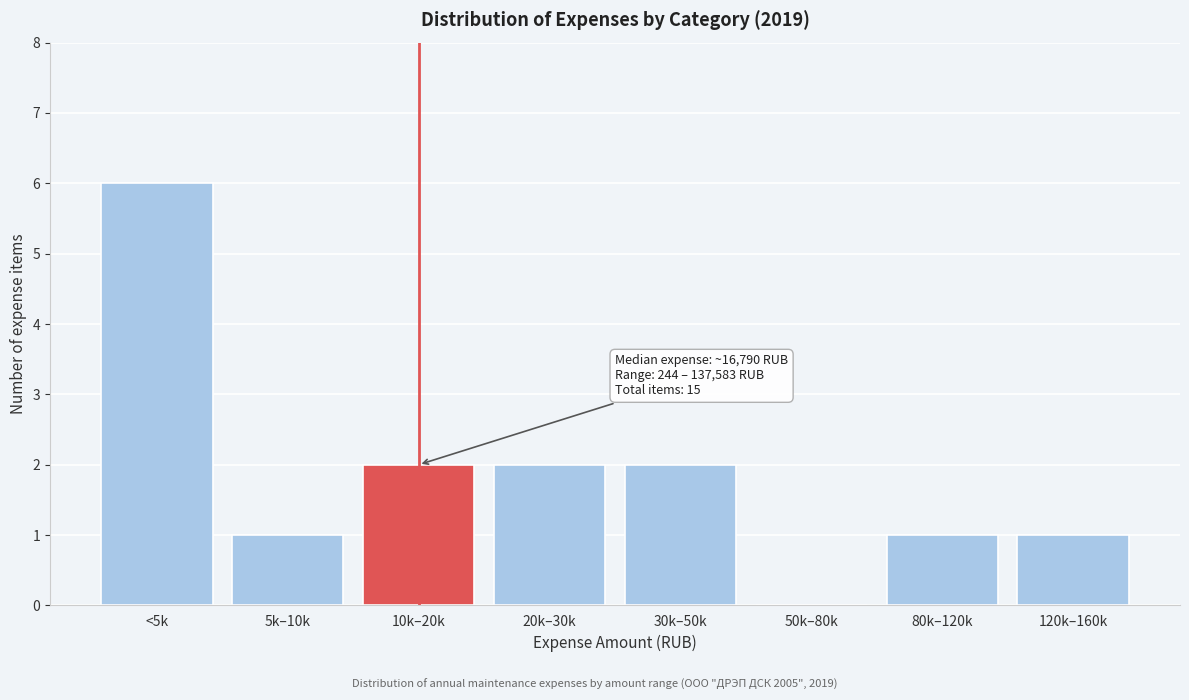

Reading left to right, transcribe all the data shown in this chart.

<5k=6	5k–10k=1	10k–20k=2	20k–30k=2	30k–50k=2	50k–80k=0	80k–120k=1	120k–160k=1